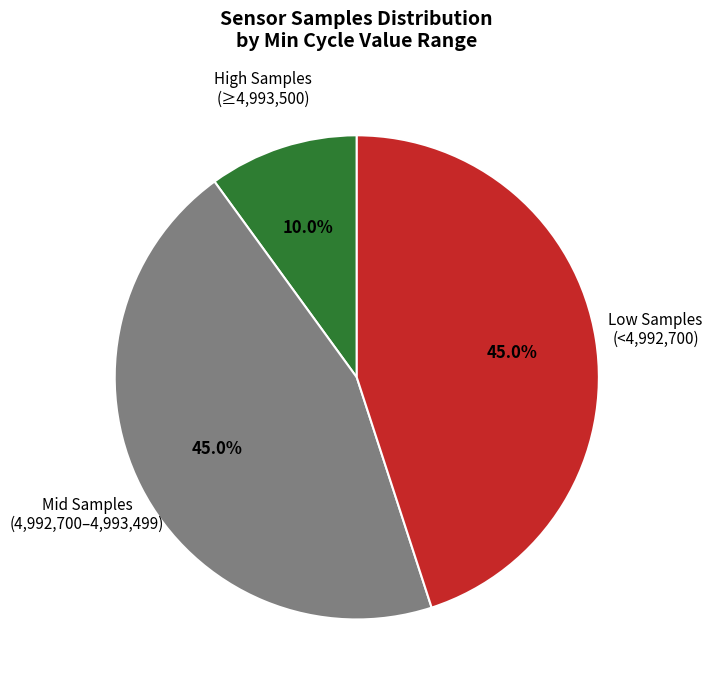

Is the sum of Mid Samples (4,992,700–4,993,499) and High Samples (≥4,993,500) greater than half?

Yes